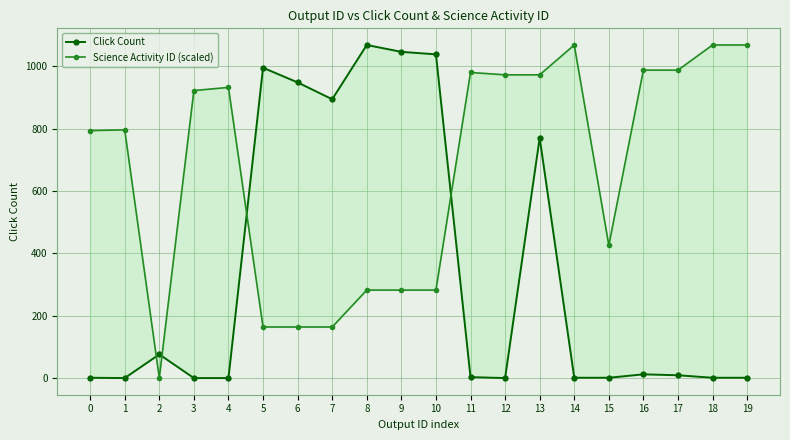

Reading left to right, transcribe all the data shown in this chart.

Click Count: 0=1.0	1=0.0	2=76.0	3=0.0	4=0.0	5=995.0	6=948.0	7=894.0	8=1068.0	9=1046.0	10=1038.0	11=3.0	12=0.0	13=770.0	14=1.0	15=1.0	16=12.0	17=9.0	18=1.0	19=1.0
Science Activity ID (scaled): 0=793.4	1=796.0	2=0.0	3=921.9	4=932.0	5=163.7	6=163.7	7=163.7	8=282.1	9=282.1	10=282.1	11=979.8	12=972.3	13=972.3	14=1068.0	15=425.7	16=987.4	17=987.4	18=1068.0	19=1068.0